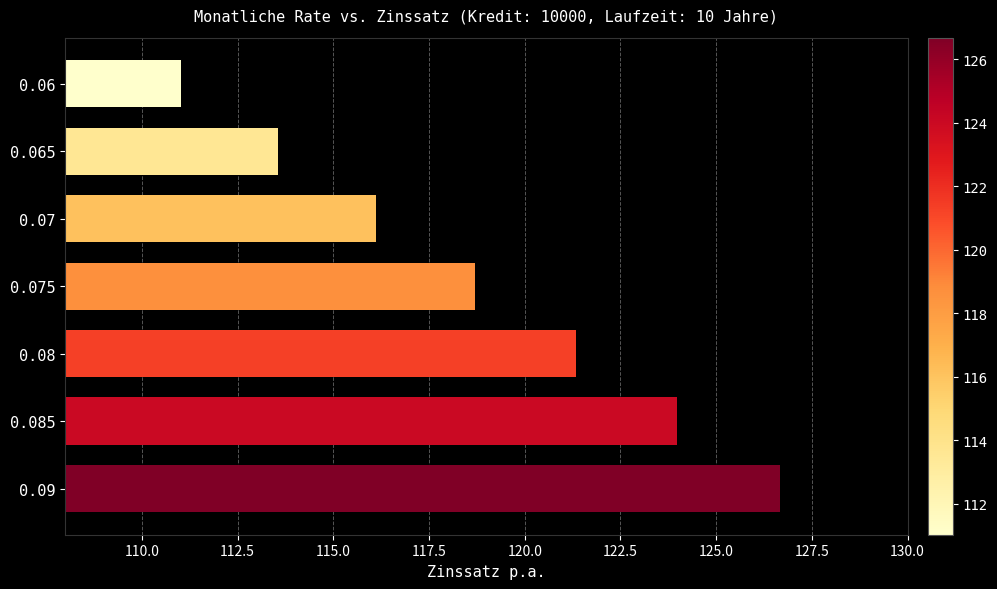

What position from the bottom is 0.065?

6